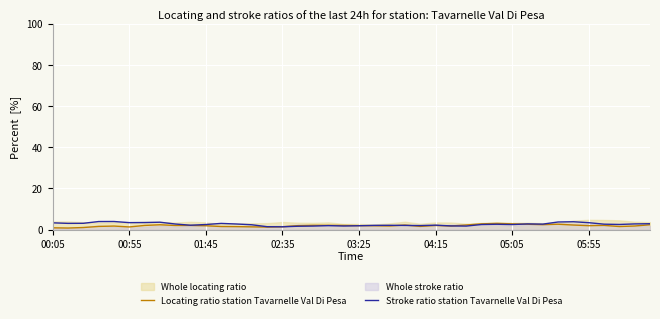

Where do Locating ratio station Tavarnelle Val Di Pesa and Stroke ratio station Tavarnelle Val Di Pesa first cross each other?

14 and 15